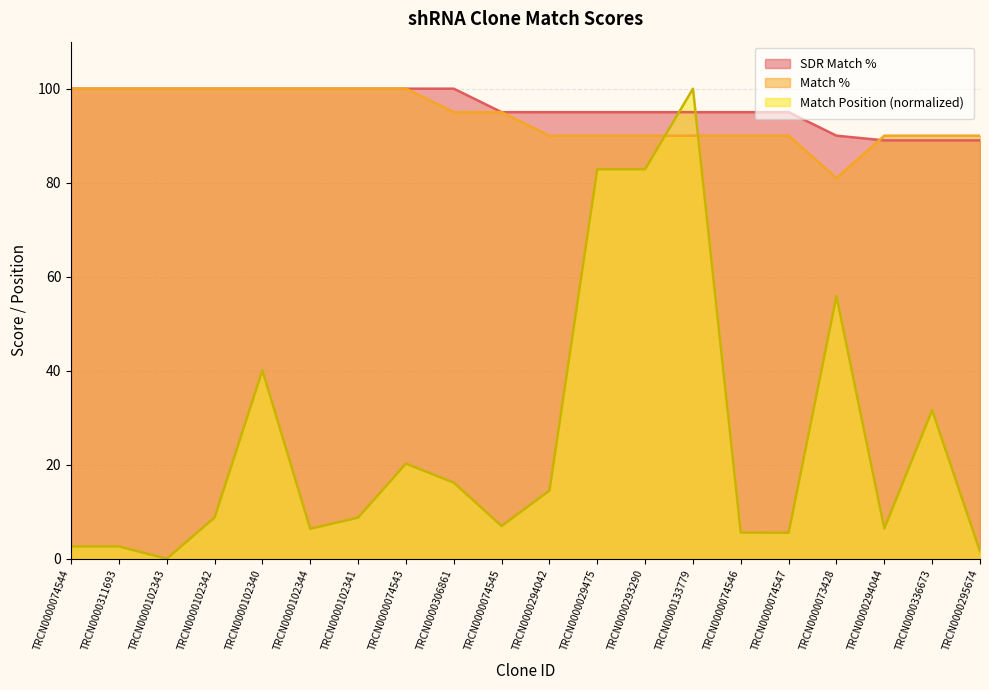

How many data points in SDR Match % are above 95?

9